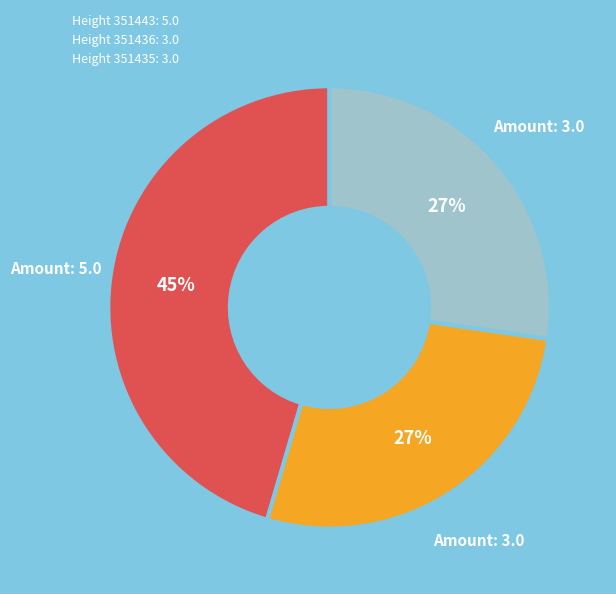

Is there a majority slice in this chart?

No